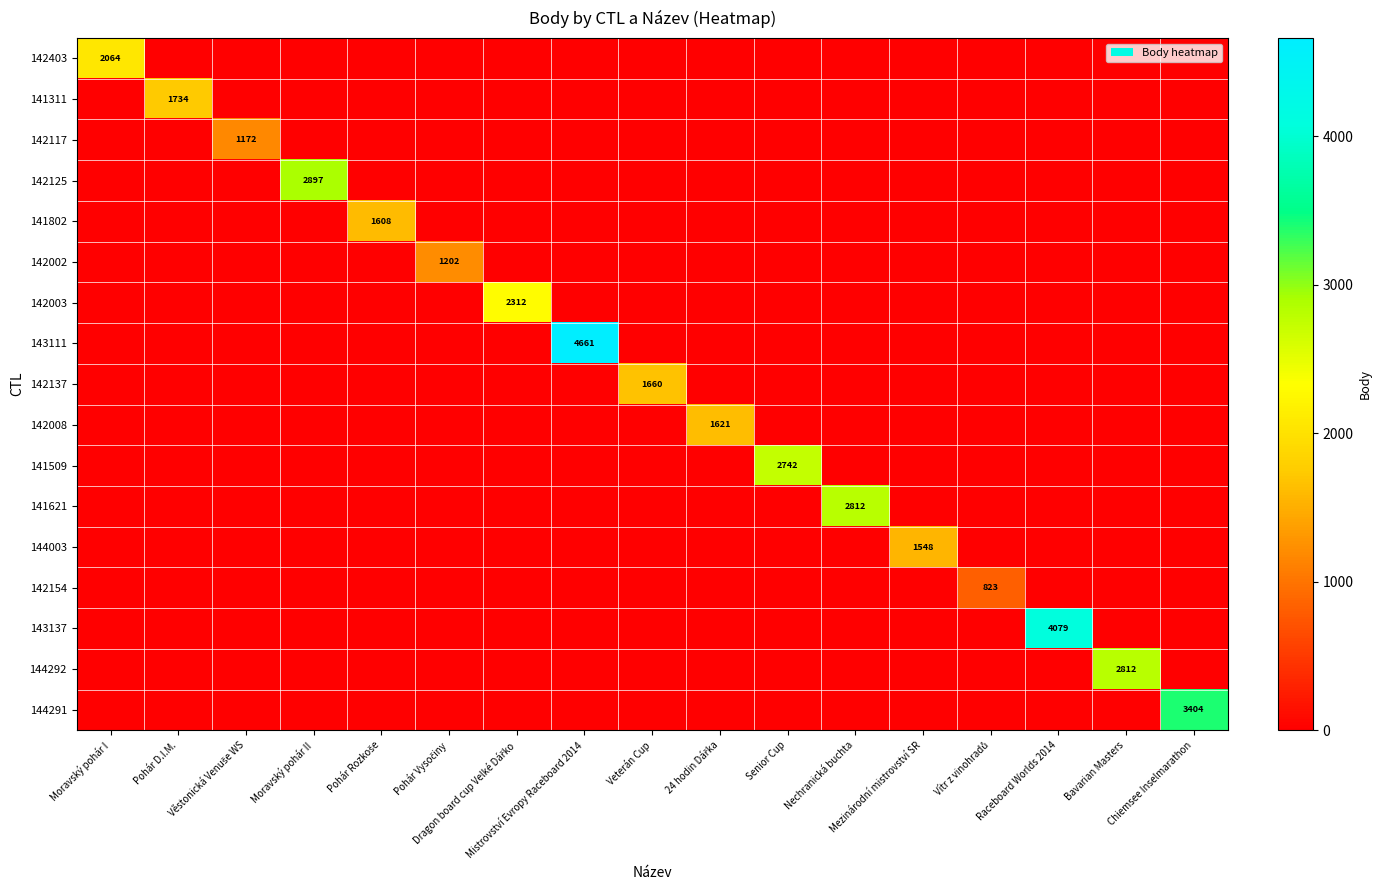

Which series has the largest total across all categories?

143111